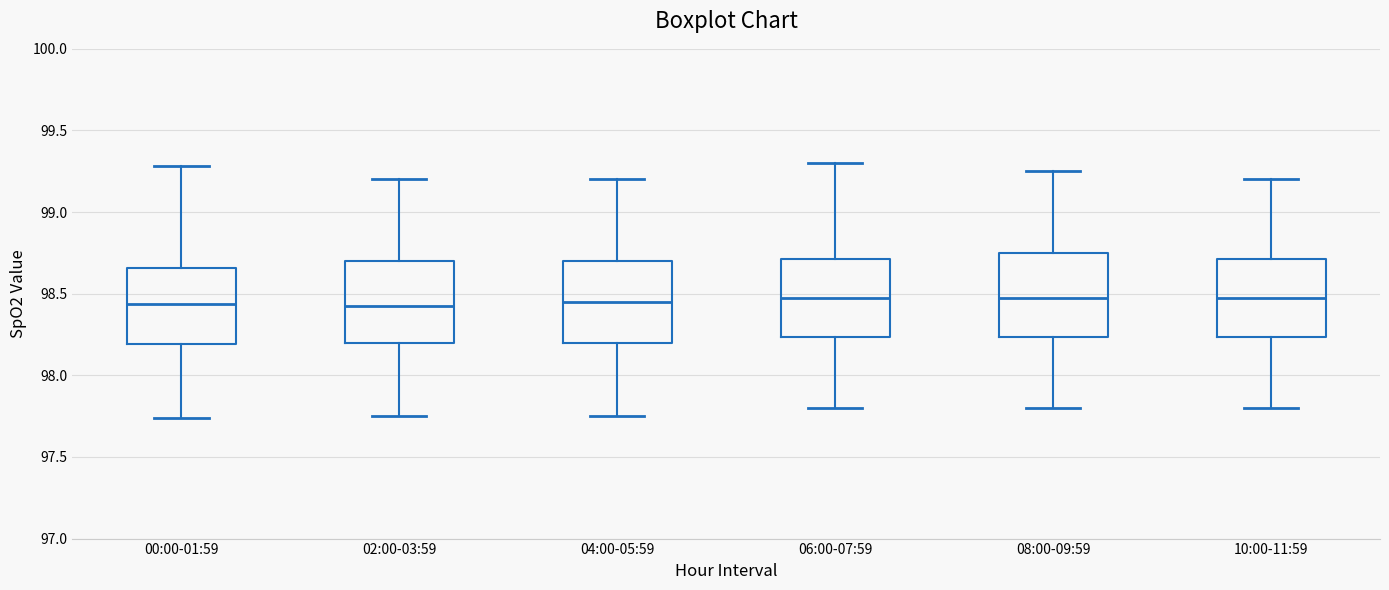

Where does the upper whisker of the box for 10:00-11:59 end on the y-axis? The values are not printed on the chart, so give them approximately, as read against the axis.

99.20